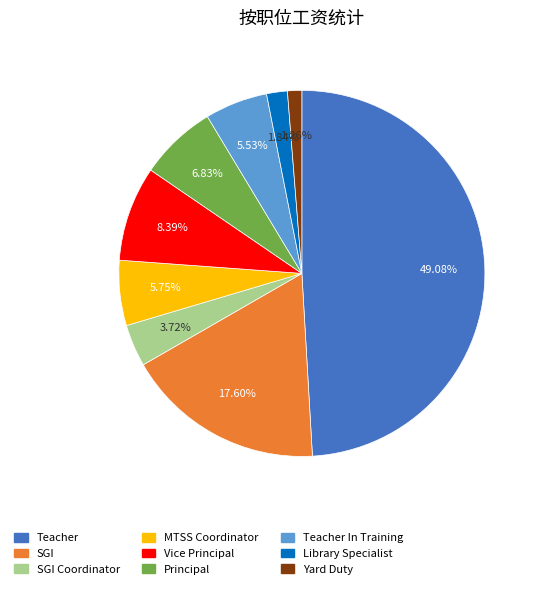

Is there any slice that represents more than half of the pie?

No